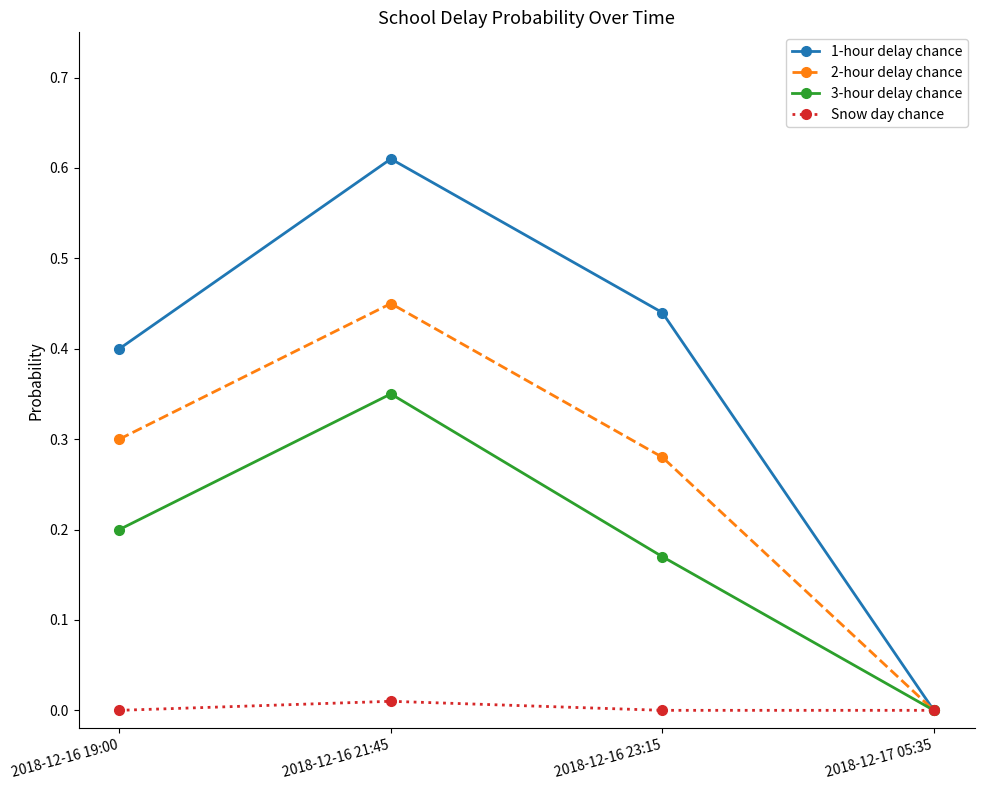

What is the label of the 3rd point from the left?

2018-12-16 23:15